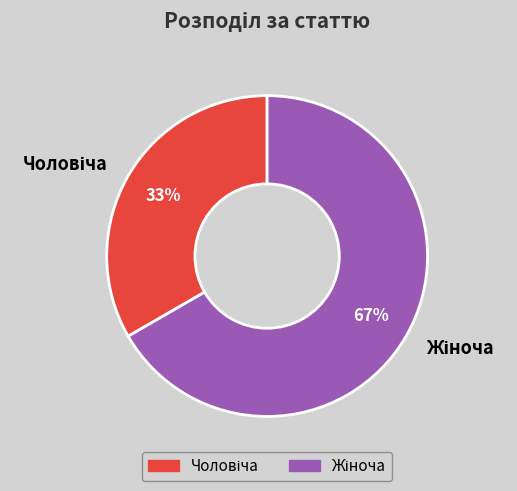

Does any single category account for the majority?

Yes